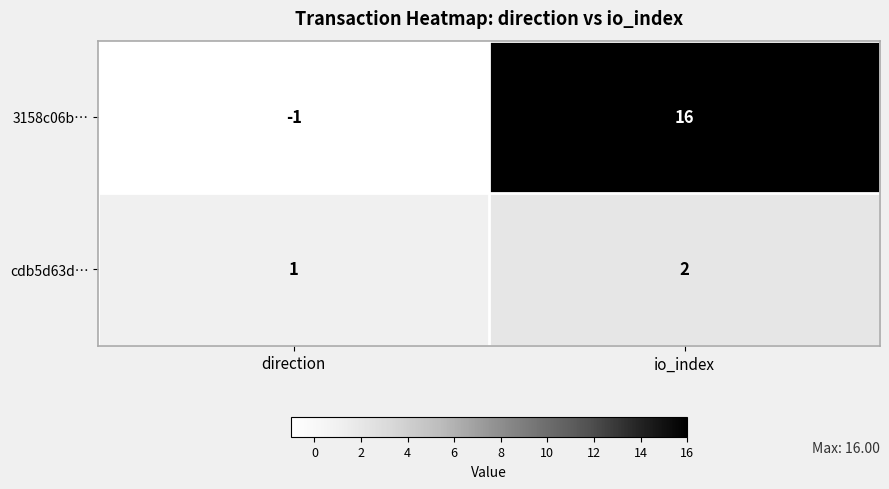

Between direction and io_index, which series saw the biggest shift?

3158c06b…